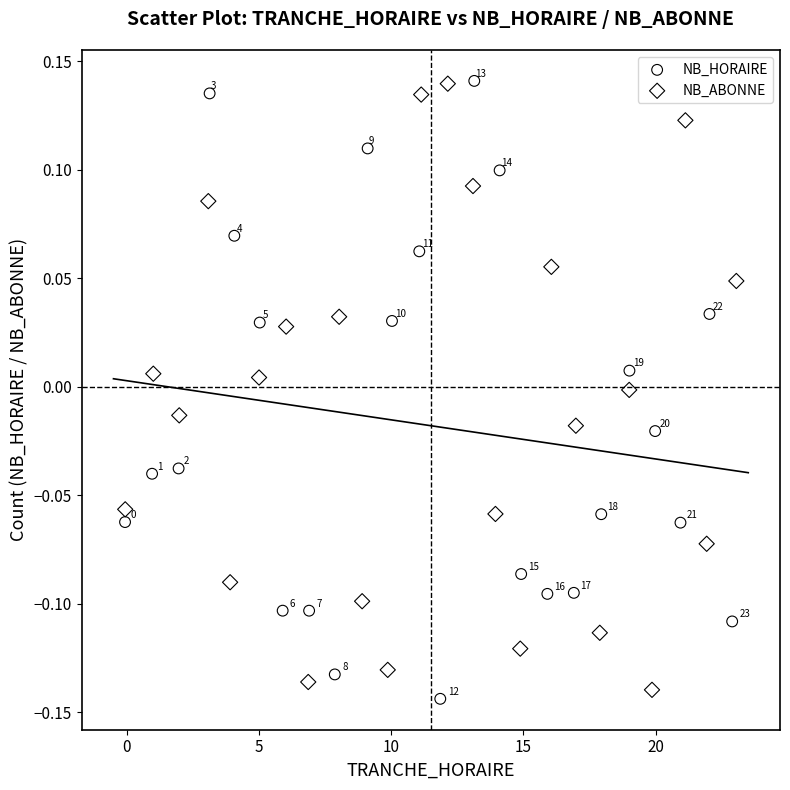

What are all the series names shown in the legend?

NB_HORAIRE, NB_ABONNE